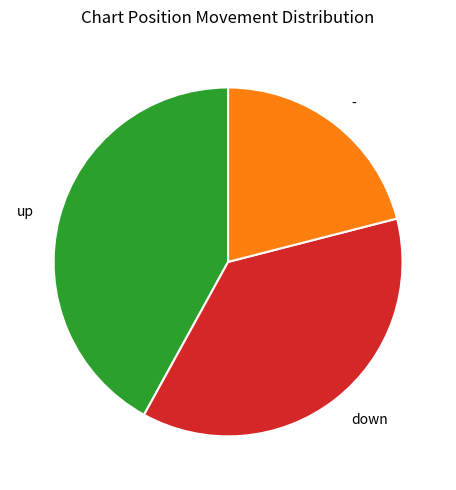

Does - represent more than half of the total?

No